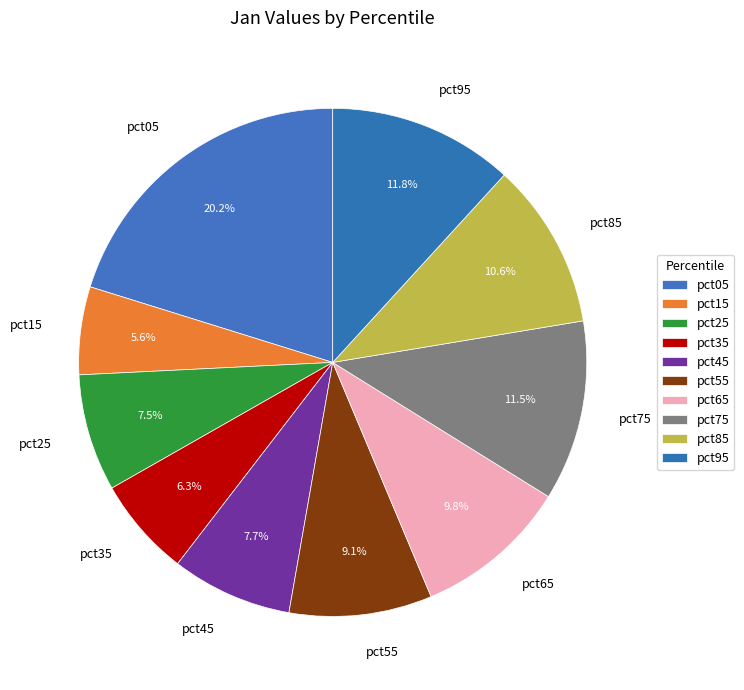

To the nearest percent, what percentage of the pie is pct65?

10%